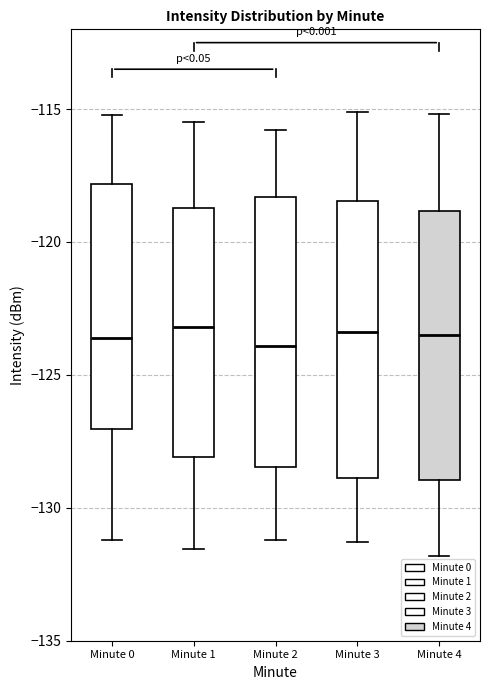

Reading left to right, read every box against the y-axis: the position of its median line, the range the box covers, and the ends of its whiskers. The values are not printed on the chart, so give them approximately, as read against the axis.

Minute 0: median -123.5, box -127.0 to -118.0, whiskers -131.0 to -115.0
Minute 1: median -123.0, box -128.0 to -118.5, whiskers -131.5 to -115.5
Minute 2: median -124.0, box -128.5 to -118.5, whiskers -131.0 to -116.0
Minute 3: median -123.5, box -129.0 to -118.5, whiskers -131.5 to -115.0
Minute 4: median -123.5, box -129.0 to -119.0, whiskers -132.0 to -115.0